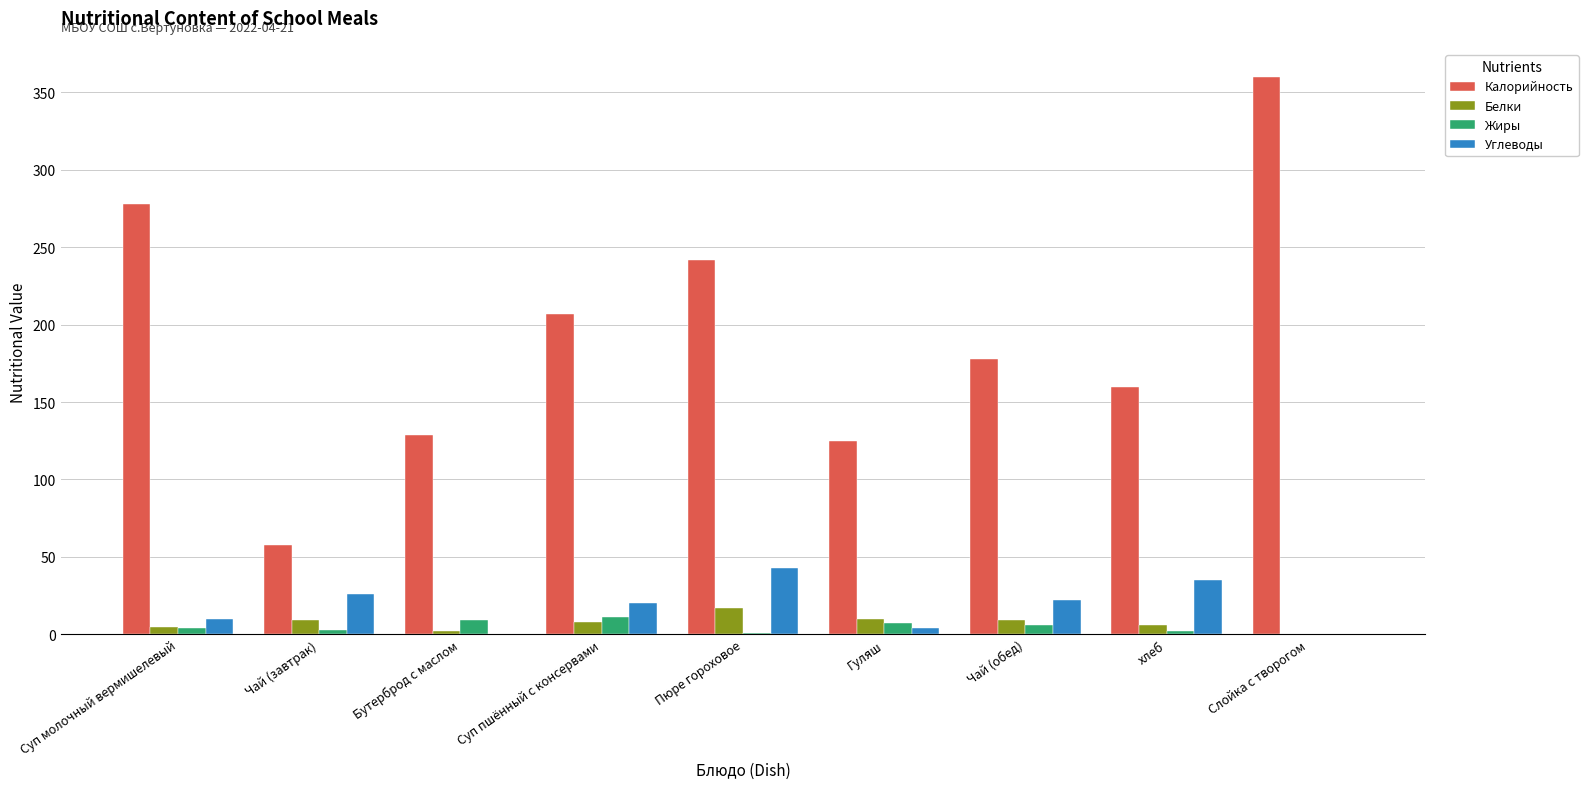

Is the value of Белки at Чай (завтрак) greater than the value of Углеводы at Бутерброд с маслом?

Yes